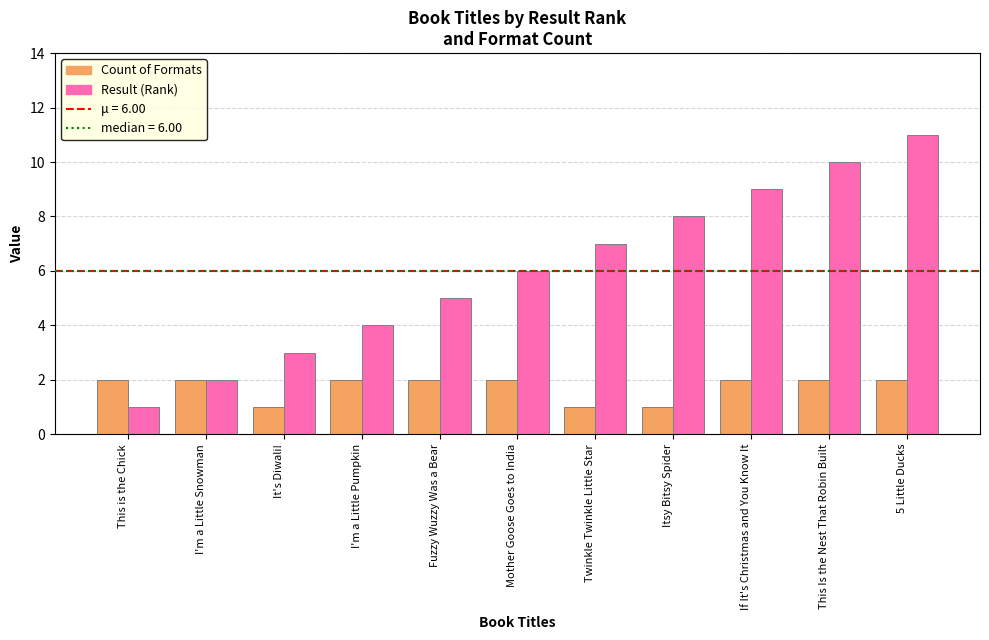

Which series has the largest range (max minus min)?

Result (Rank)